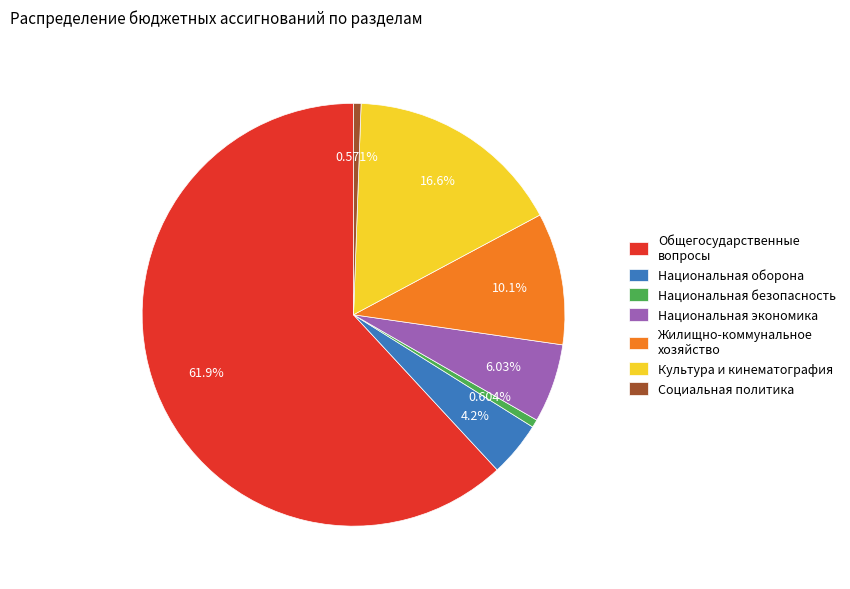

Is the sum of Национальная безопасность and Культура и кинематография greater than half?

No